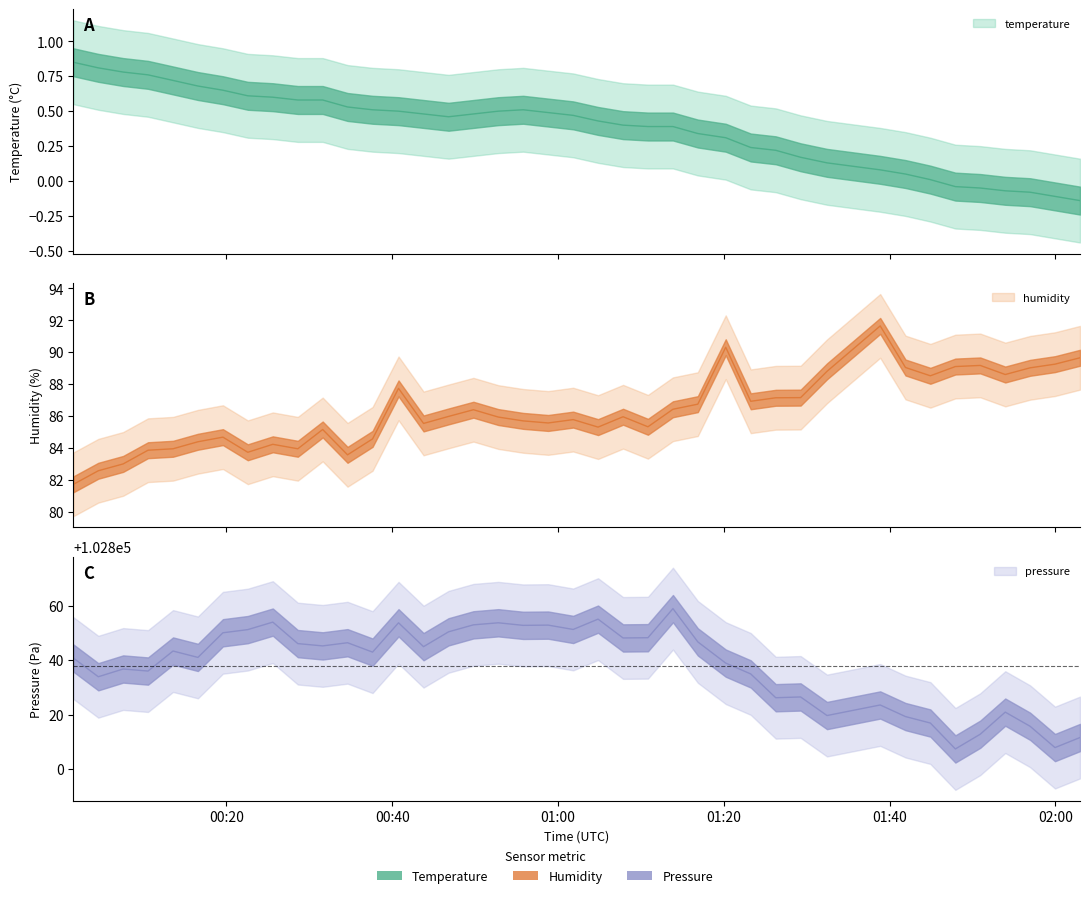

Is it true that pressure_norm equals 30035.3 at 22?

False